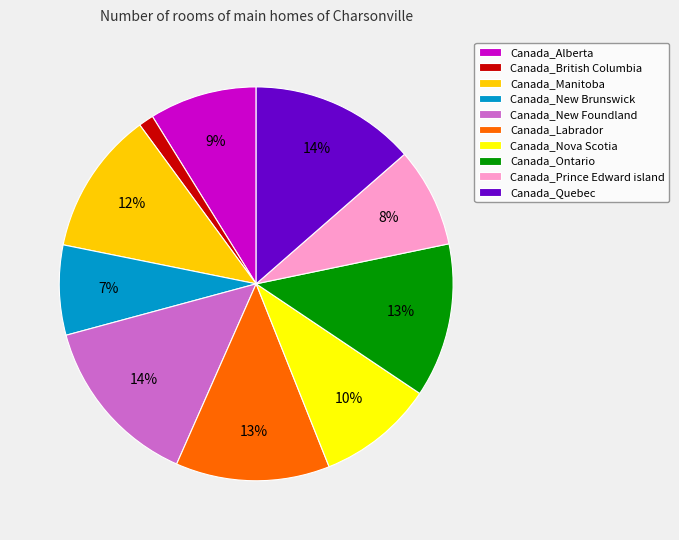

Does Canada_Prince Edward island account for over 50% of the chart?

No